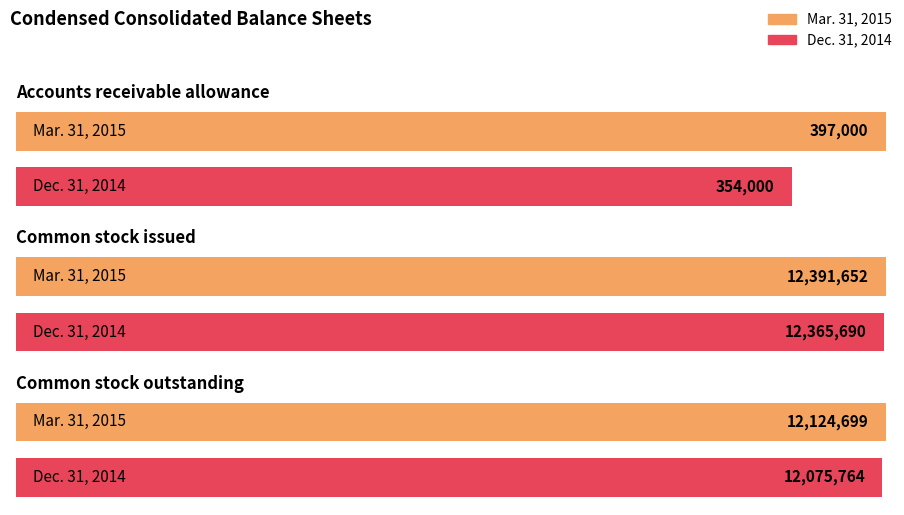

Rank the categories by Dec. 31, 2014 value from lowest to highest.

Accounts receivable allowance, Common stock outstanding, Common stock issued